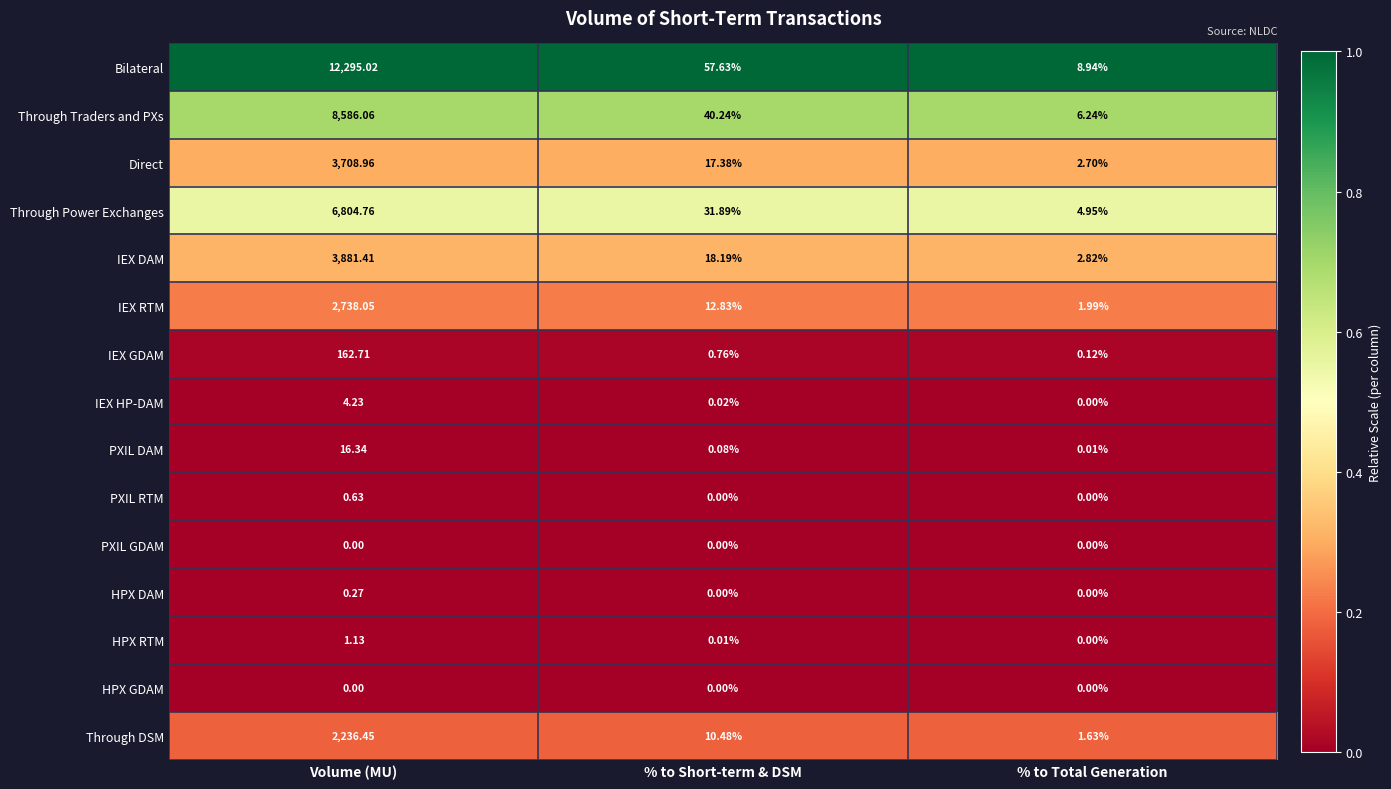

Which series has the largest range (max minus min)?

Bilateral